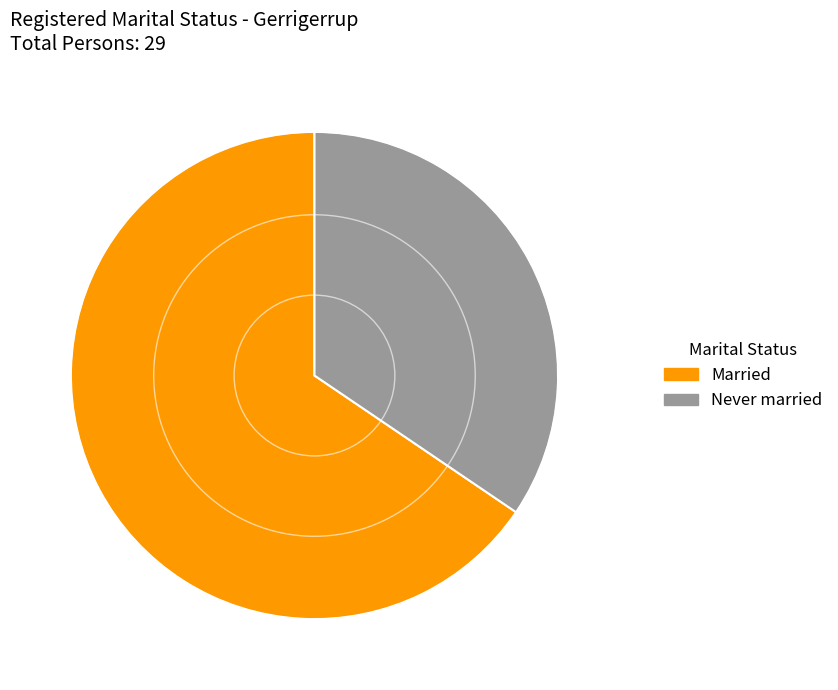

Does any single category account for the majority?

Yes